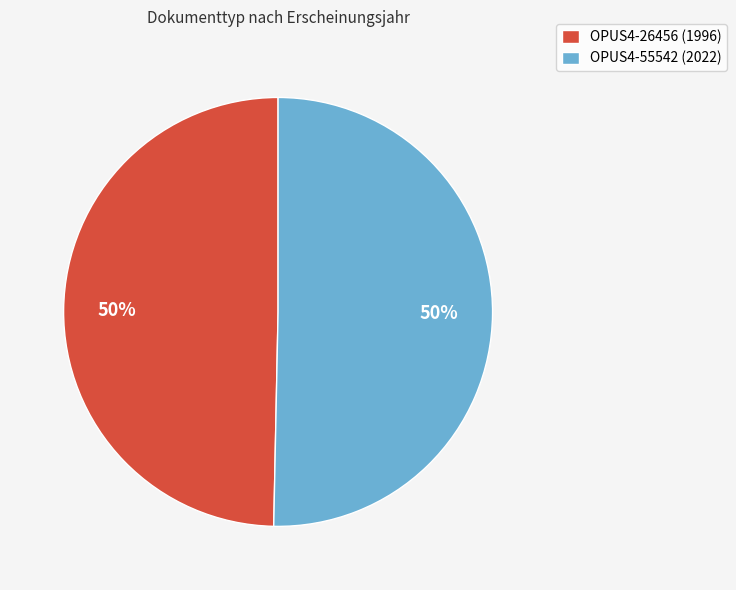

Approximately how many times larger is the value at OPUS4-55542 (2022) compared to OPUS4-26456 (1996)?

1.0